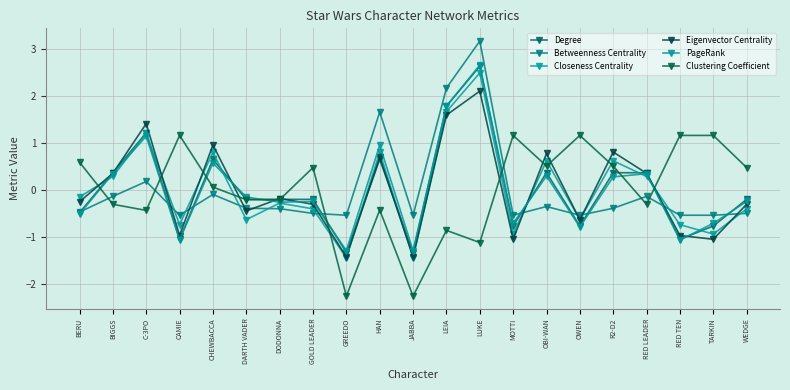

Is it true that Betweenness Centrality equals -0.5 at RED TEN?

True